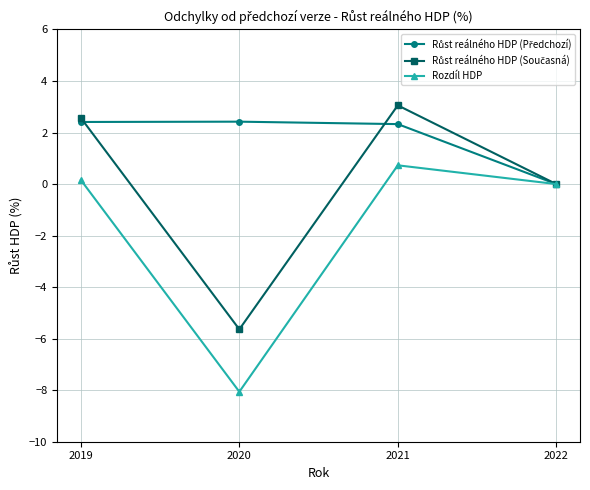

At which category does the chart reach its minimum across all series?

2020